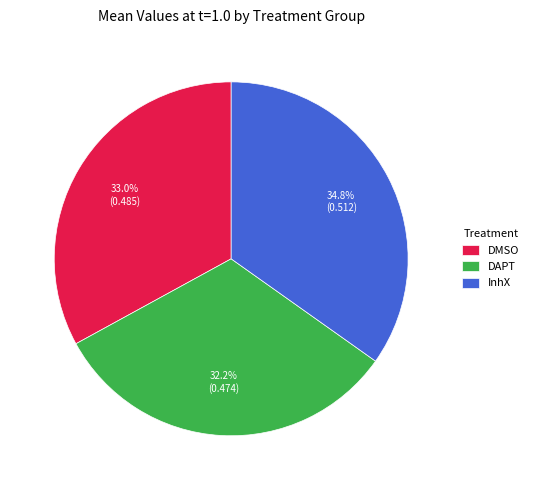

How many slices are in this pie chart?

3